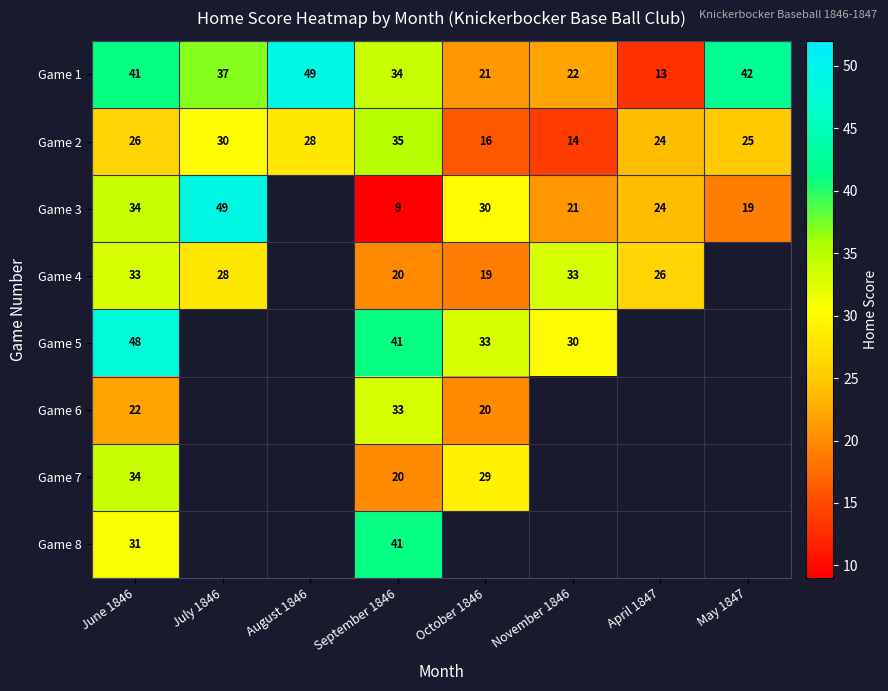

What is the spread (max minus min) of values at May 1847?

23.0